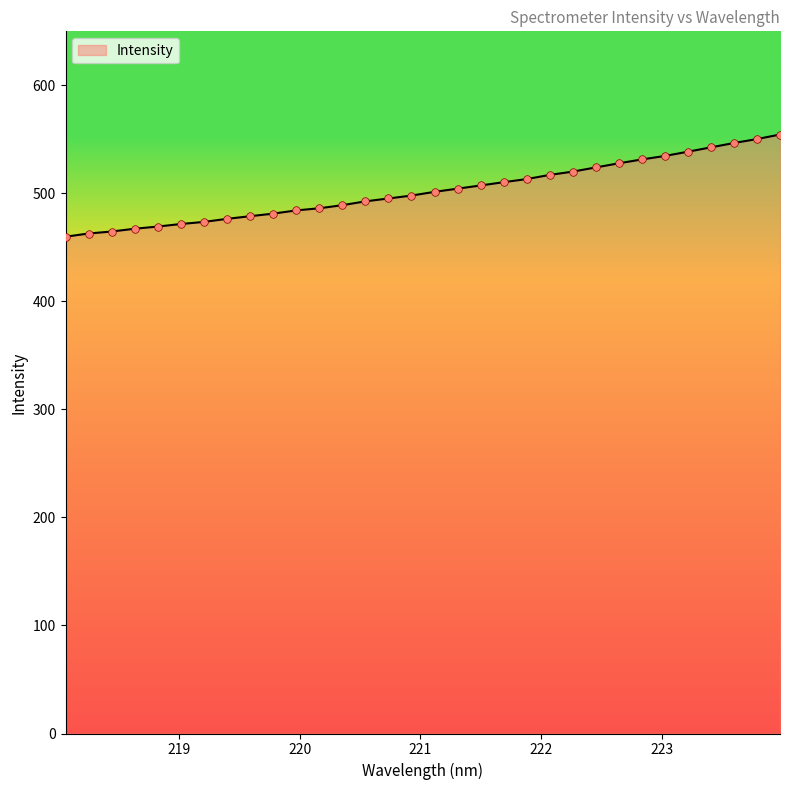

What is the greatest value displayed?

554.5